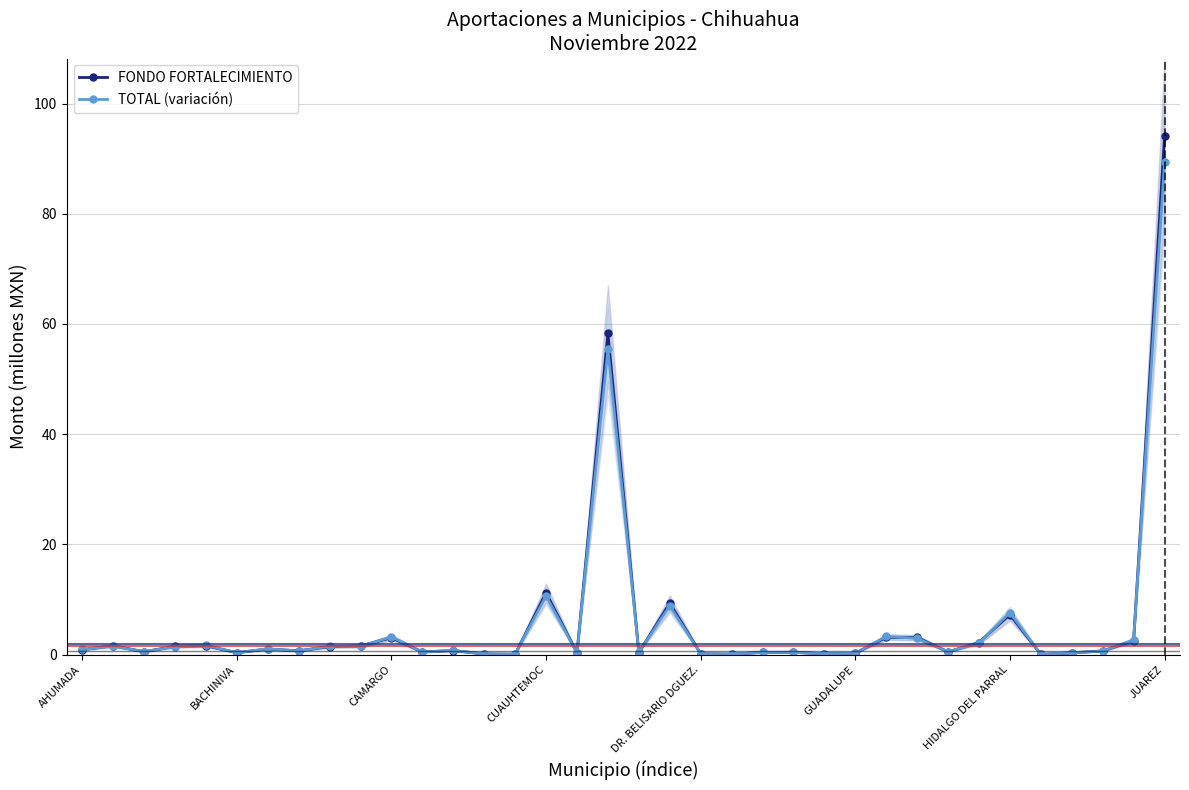

What is the highest value of the FONDO FORTALECIMIENTO series?

94.1